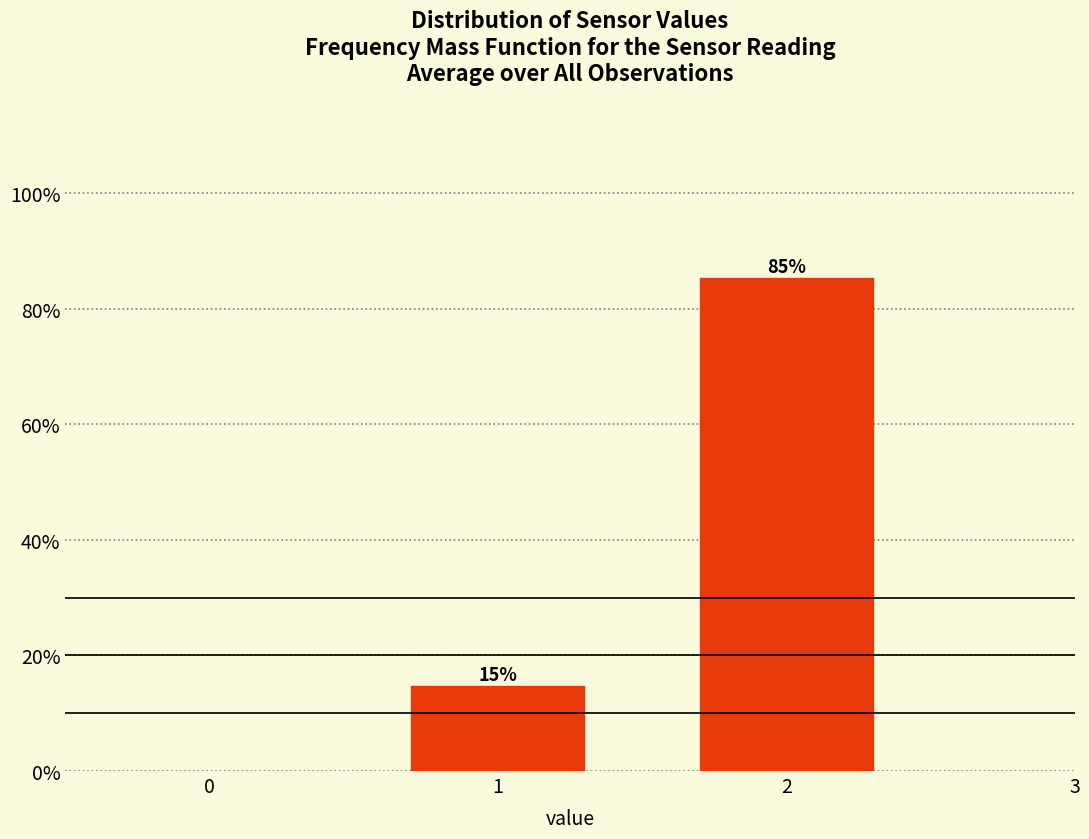

List the labels in order of value, smallest first.

1, 2